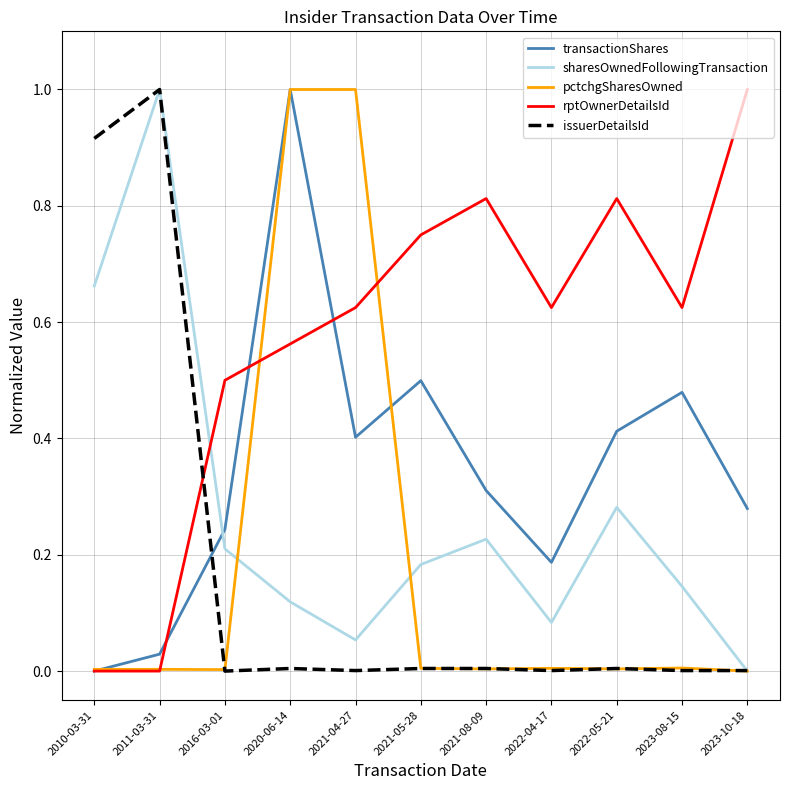

At which label does transactionShares reach its minimum?

2010-03-31